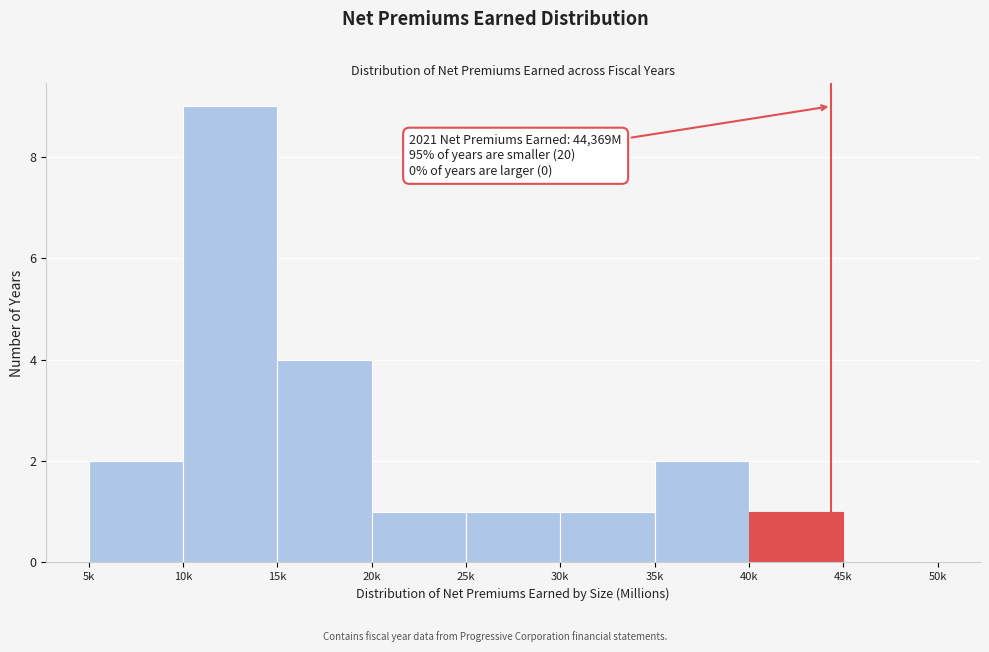

Reading left to right, extract all data points from this chart.

5k=2	10k=9	15k=4	20k=1	25k=1	30k=1	35k=2	40k=1	45k=0